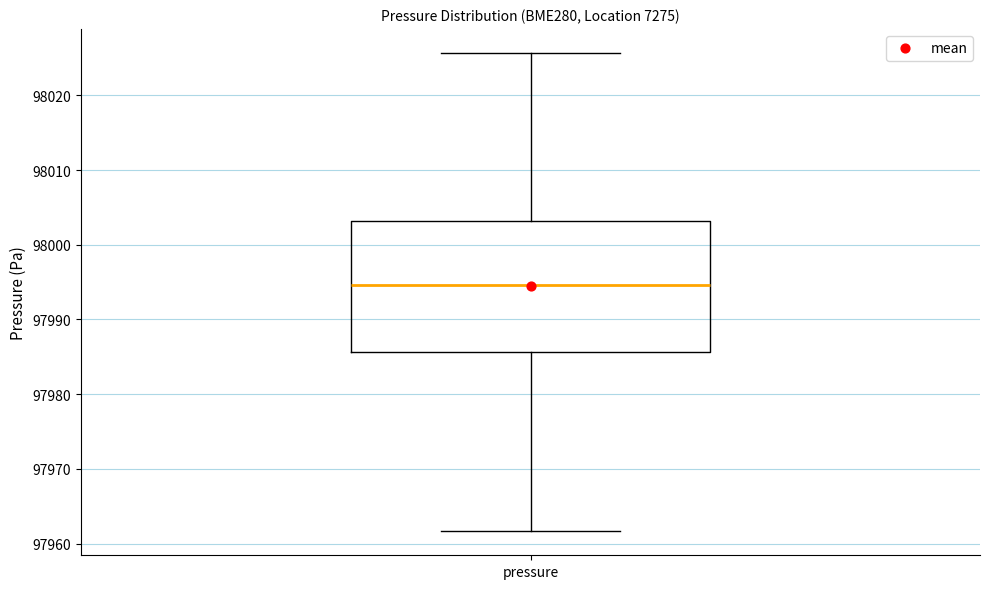

Read this box plot against the y-axis: the position of the median line, the range covered by the box, and the ends of both whiskers. The values are not printed on the chart, so give them approximately, as read against the axis.

median 97995, box 97986 to 98003, whiskers 97962 to 98026